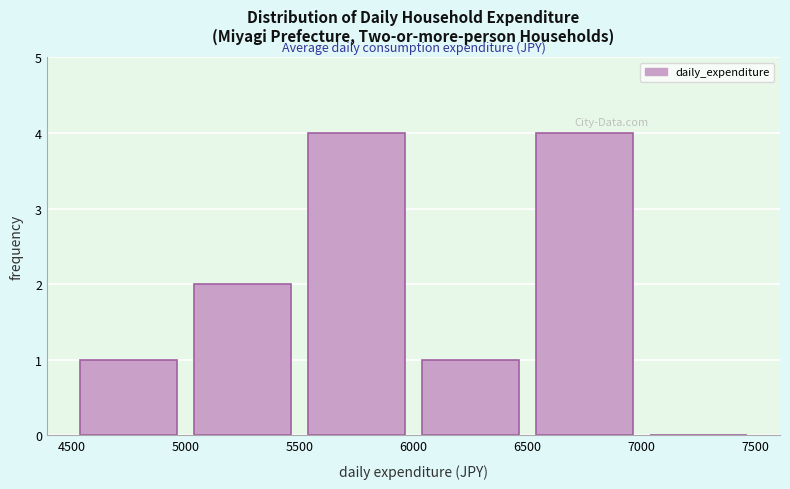

Reading left to right, list every bar in this chart as the range it spans on the x-axis followed by its height. The values are not printed on the chart, so give them approximately, as read against the axis.

4500 to 5000: 1
5000 to 5500: 2
5500 to 6000: 4
6000 to 6500: 1
6500 to 7000: 4
7000 to 7500: 0